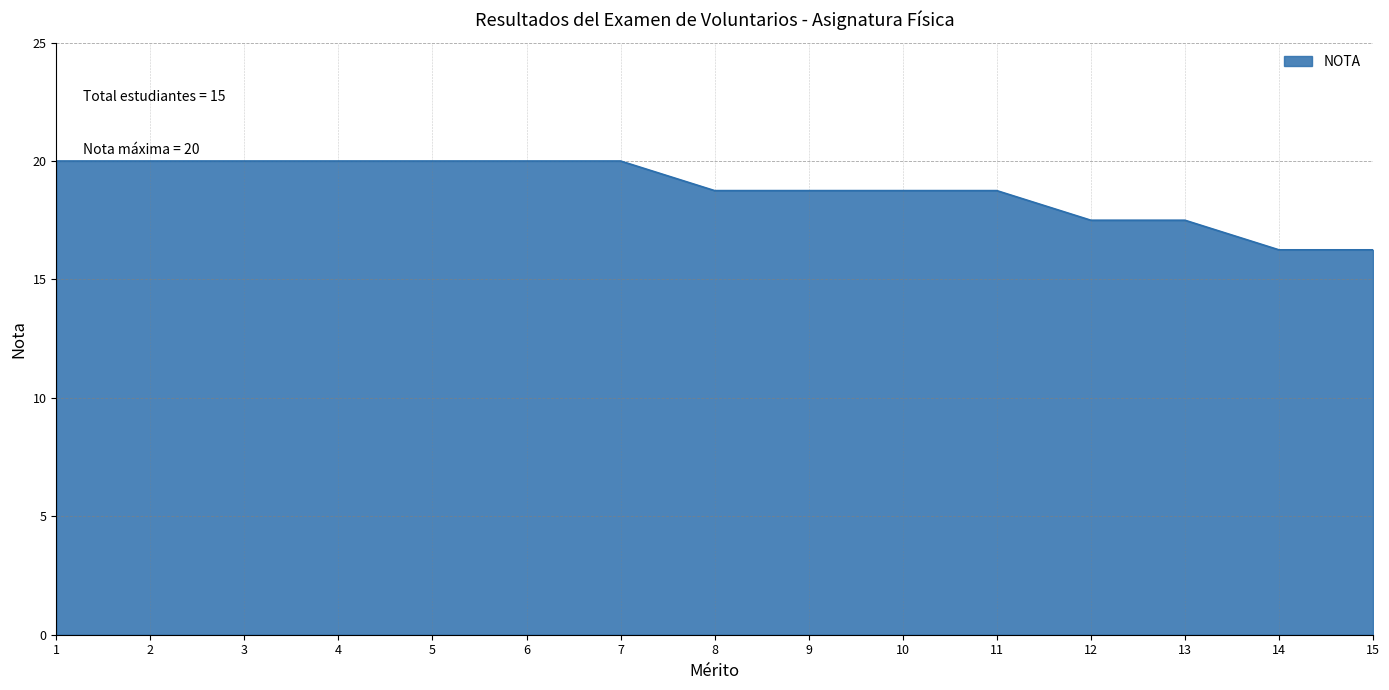

Count the values in the range 17 to 20.

13